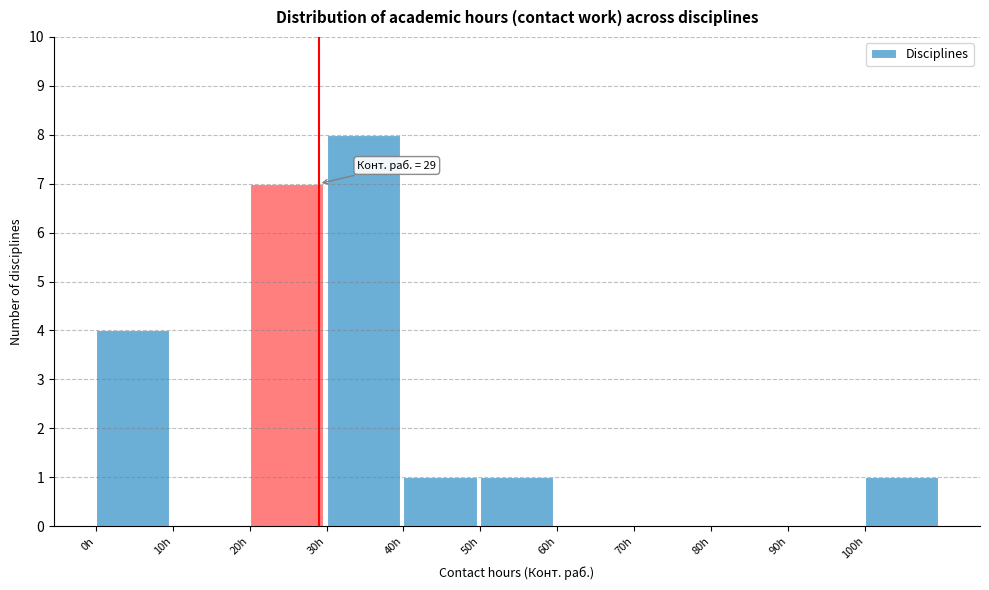

Over which range of the x-axis is the bar tallest?

30 to 40